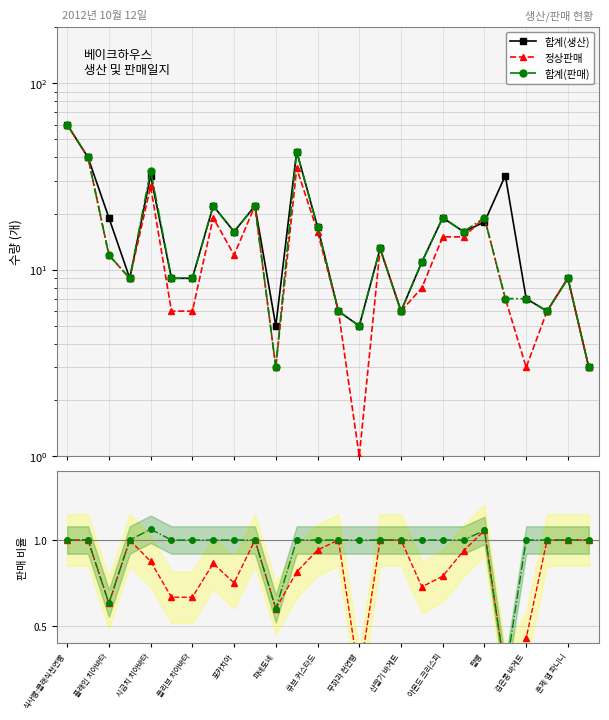

Count the number of data series in this chart.

5